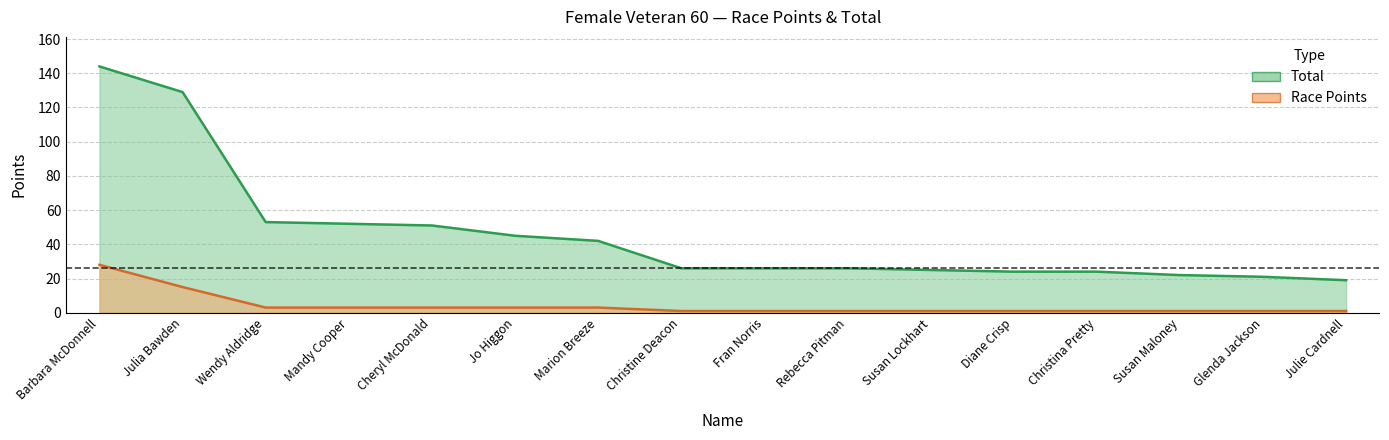

What is the difference between the maximum and minimum values in the Race Points series?

27